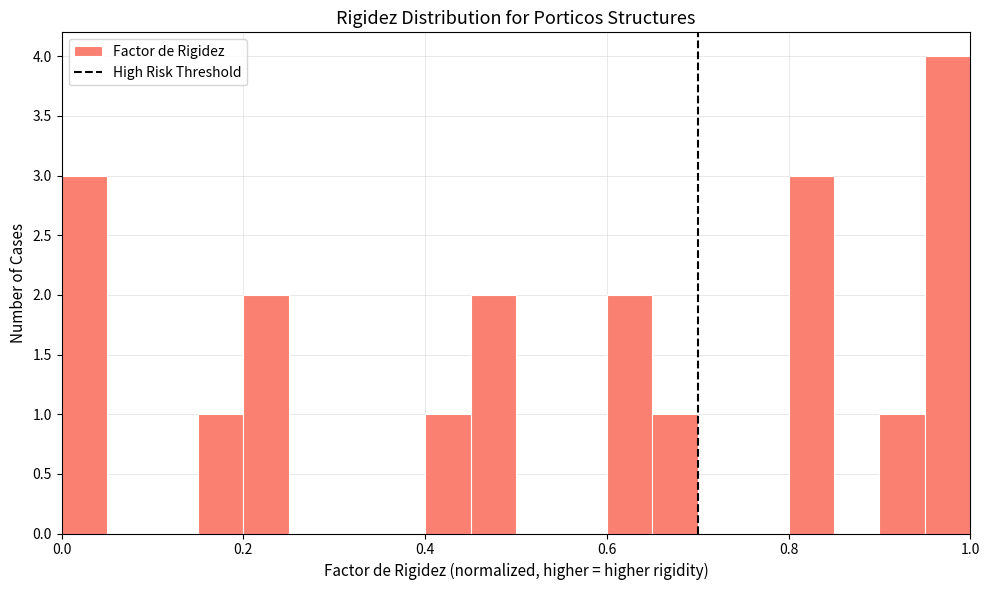

Around what value on the x-axis is the tallest bar? Give the approximate position of its centre, as read against the axis.

0.98